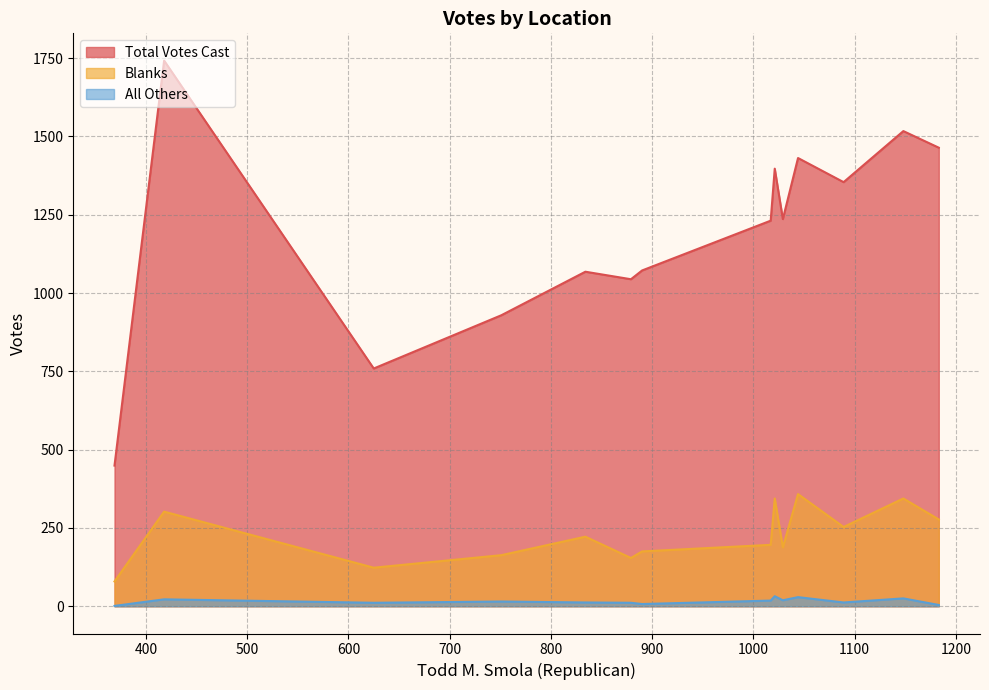

What is the greatest value displayed?

1742